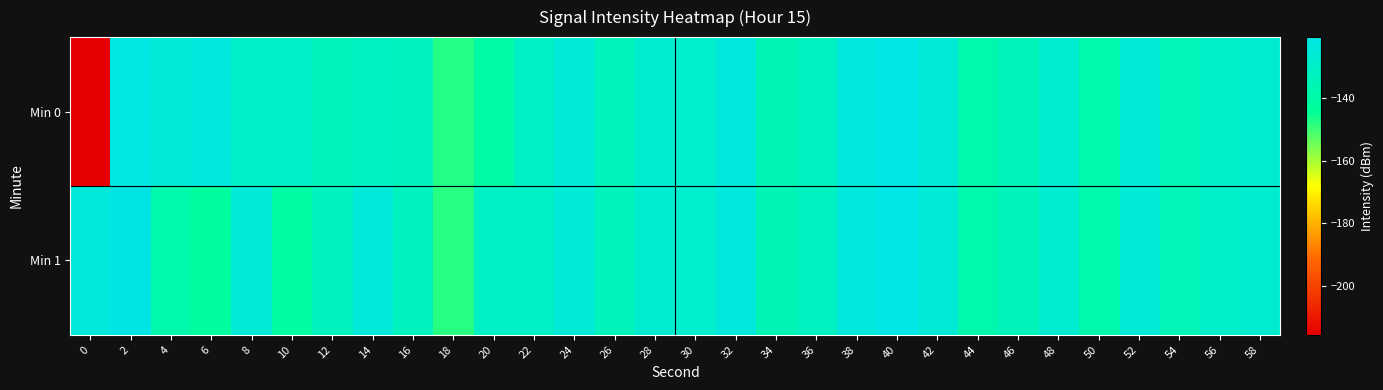

Which series has the largest total across all categories?

Min 1